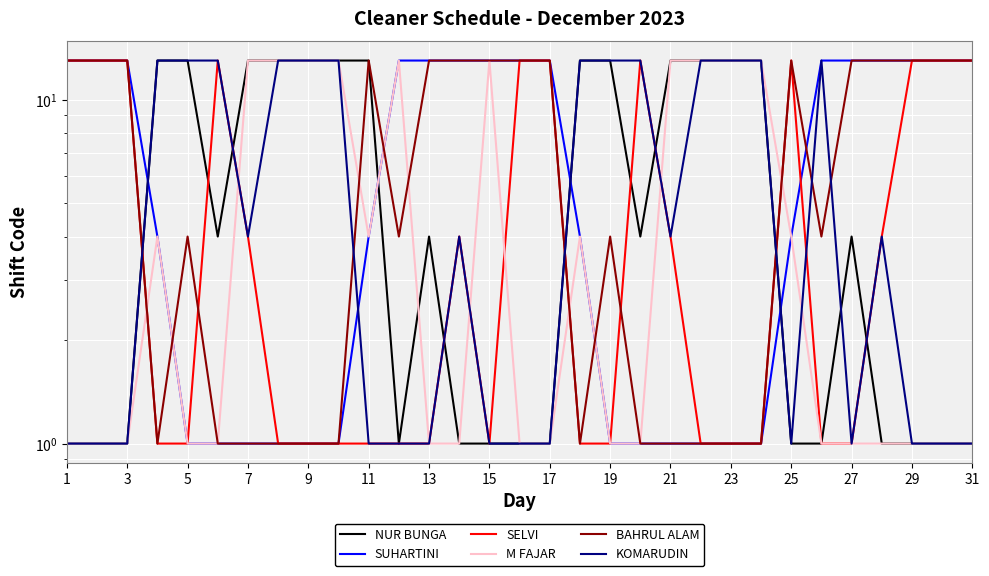

Which series has the widest spread of values?

NUR BUNGA